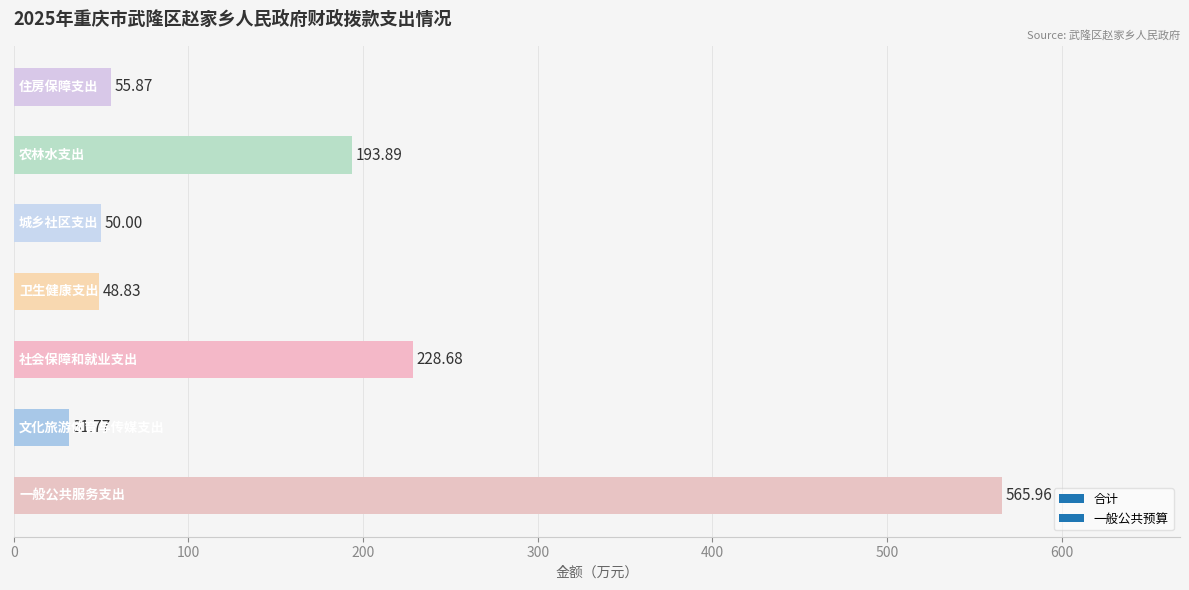

What is the average value?

167.9